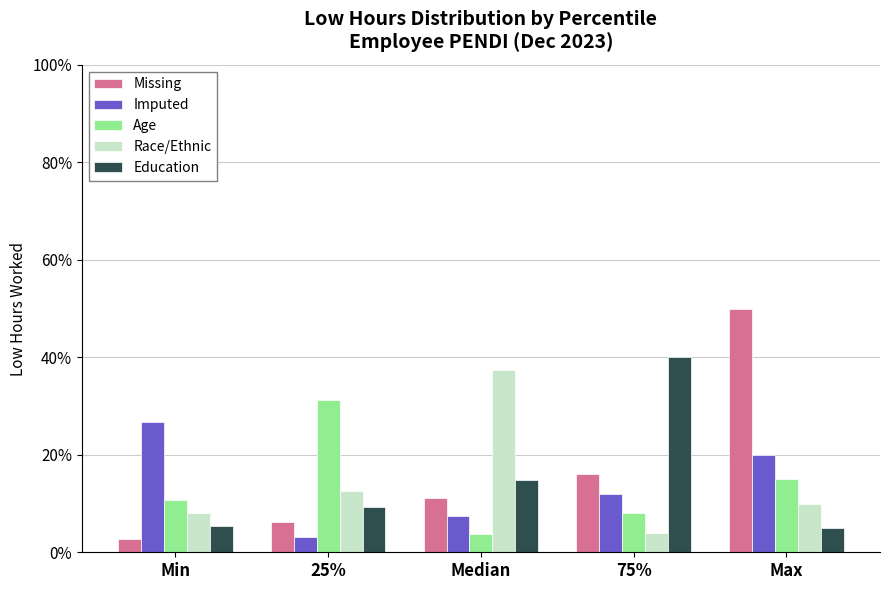

True or false: Age has a value of 3.7 at Median.

True